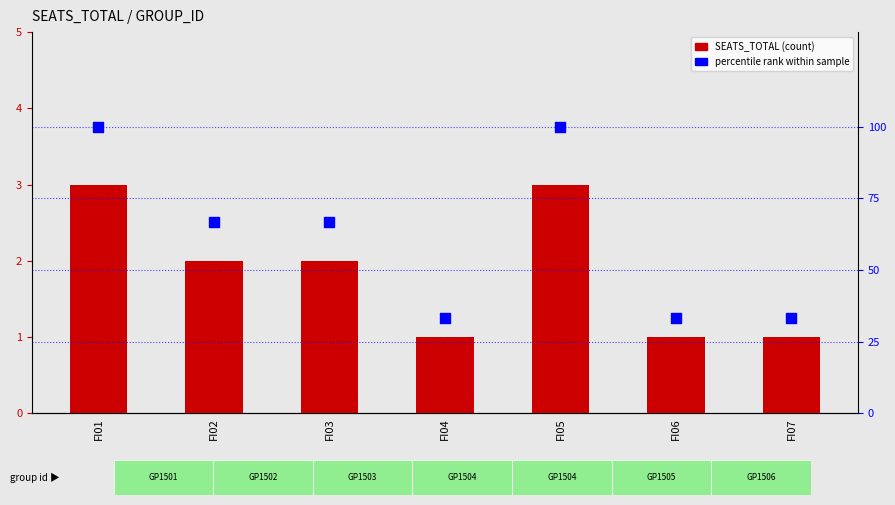

Which series has the largest Y range (max minus min)?

percentile rank within sample